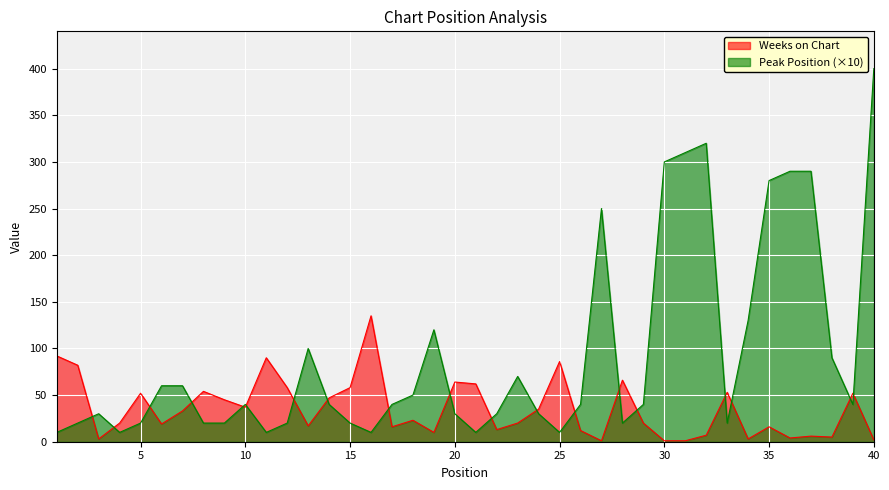

Where is the first local maximum for Peak Position?

3